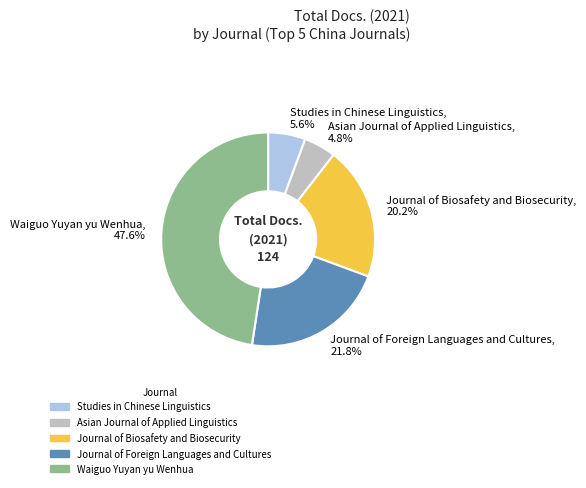

Count the number of slices in the pie.

5